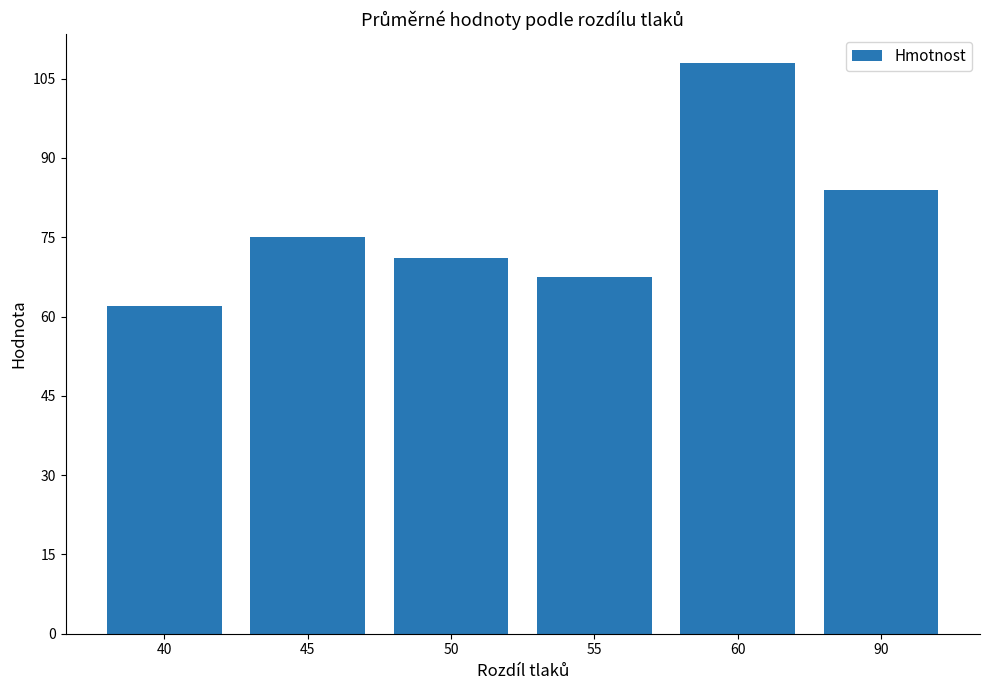

What is the difference between the maximum and minimum values?

46.0